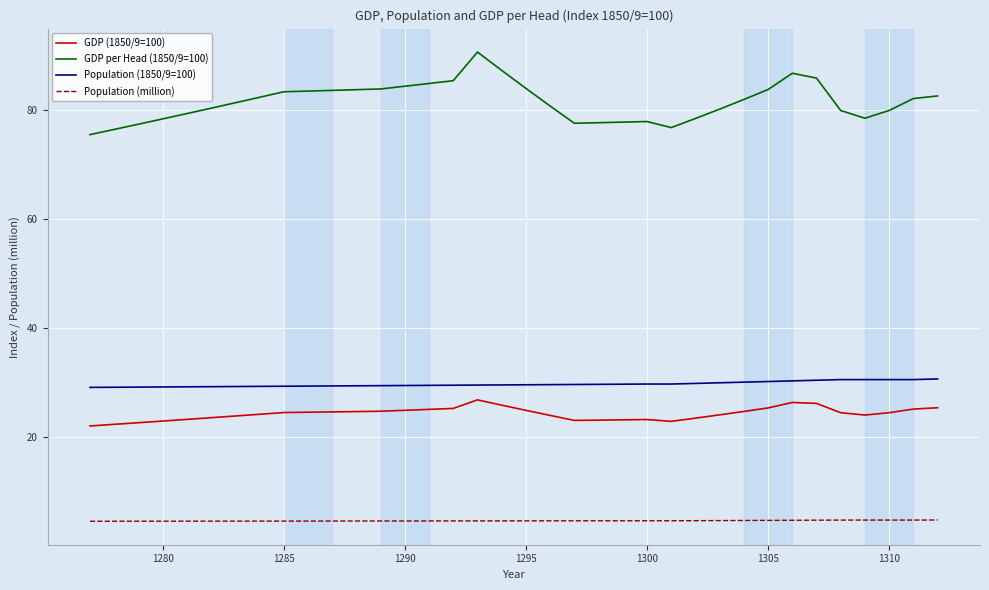

What is the difference between the maximum and minimum values in the Population (million) series?

0.2